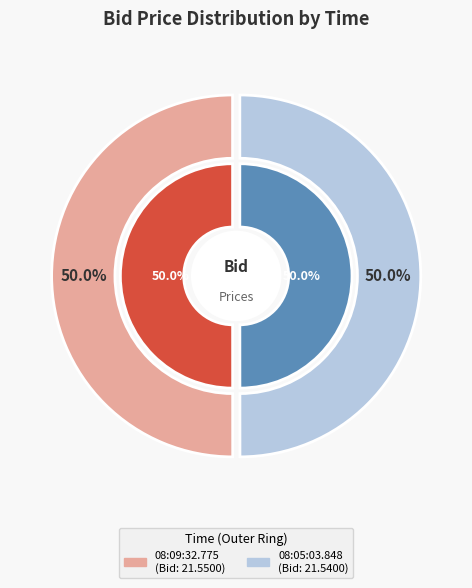

What percentage is the 08:05:03.848 slice, to the nearest percent?

50%